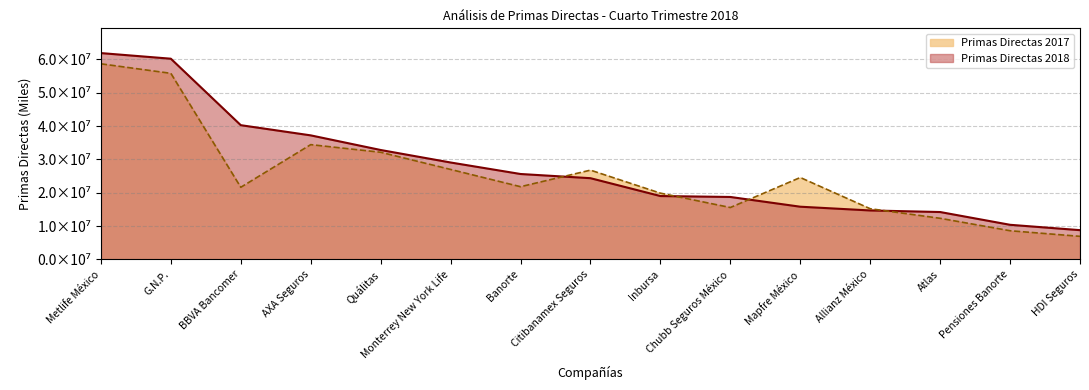

True or false: Primas Directas 2018 has more than 1 points higher than both neighbors.

False